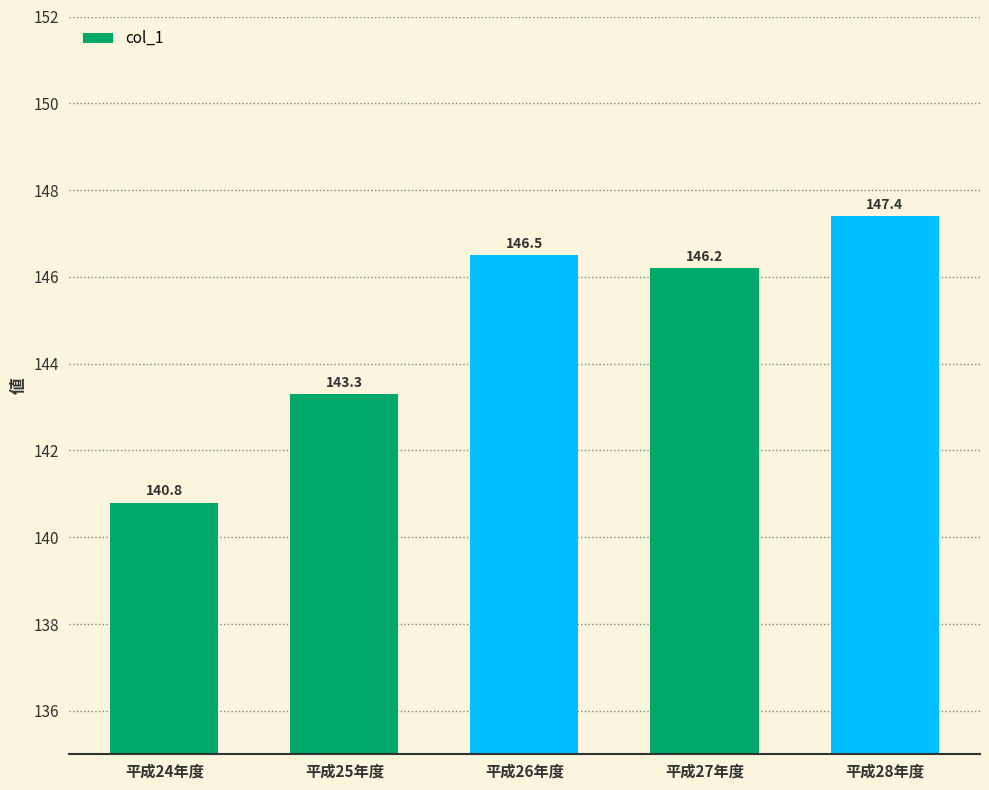

Are the bars grouped side by side (vs. stacked)?

No